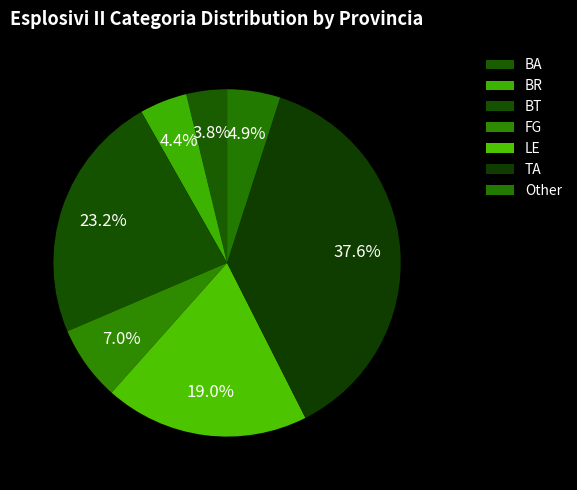

To the nearest percent, what is the difference between the FG and TA slice percentages?

31%